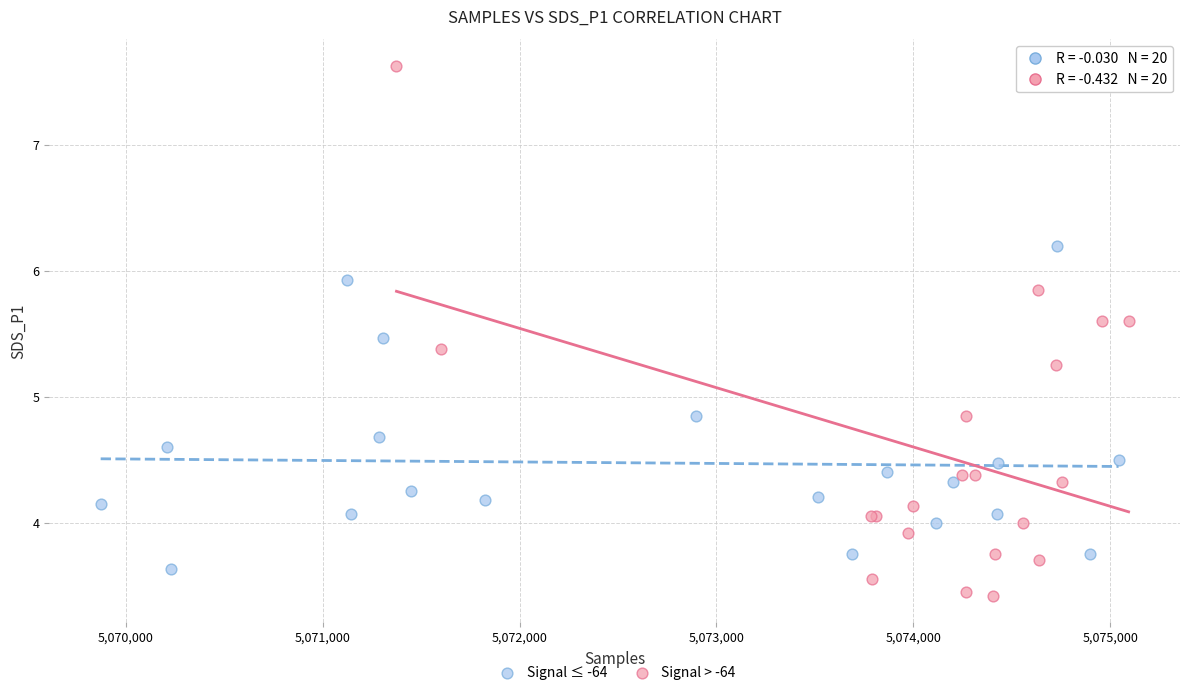

Which series has the largest Y range (max minus min)?

Signal > -64